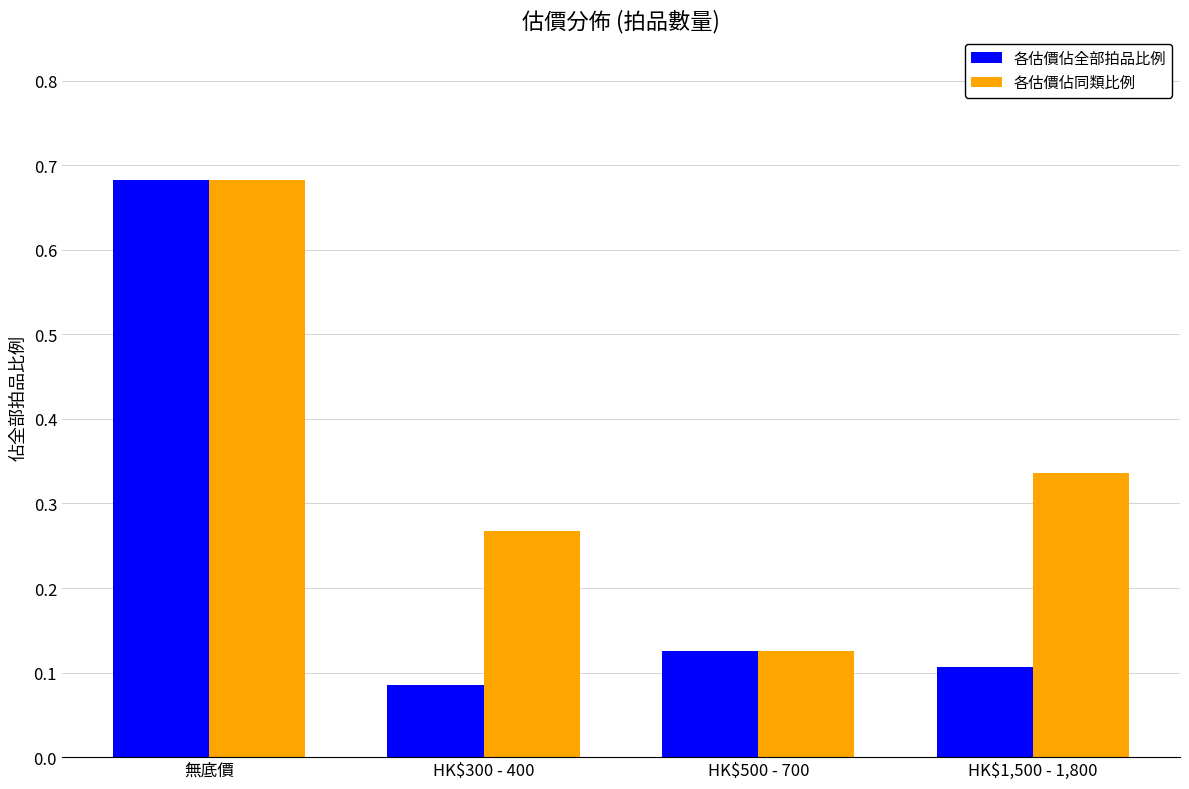

What is the difference between the 各估價佔全部拍品比例 values at HK$500 - 700 and 無底價?

0.6